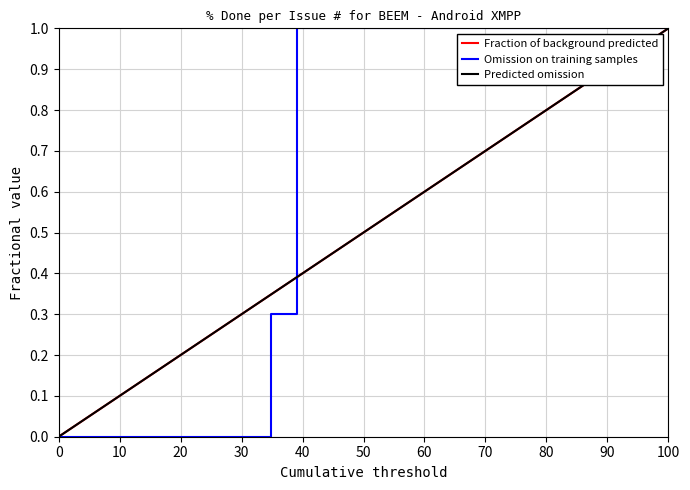

Does the chart display data point markers on the line(s)?

No